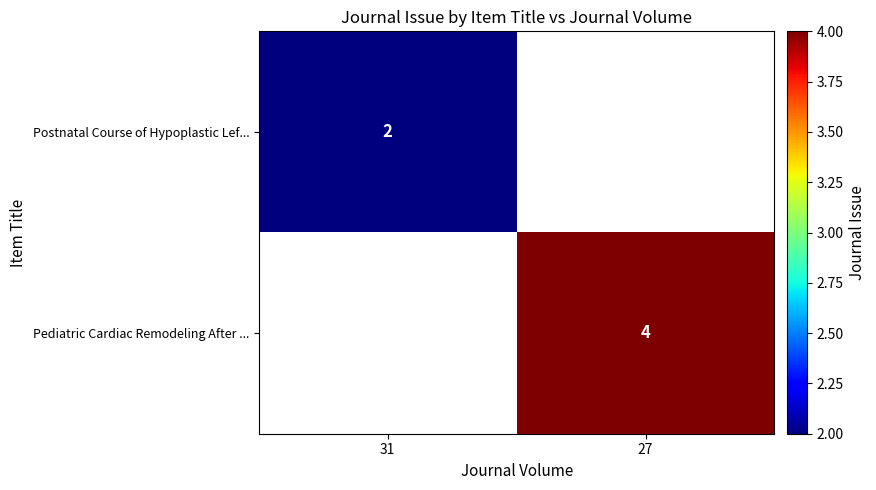

Is it true that Pediatric Cardiac Remodeling After ... equals 1 at 27?

False